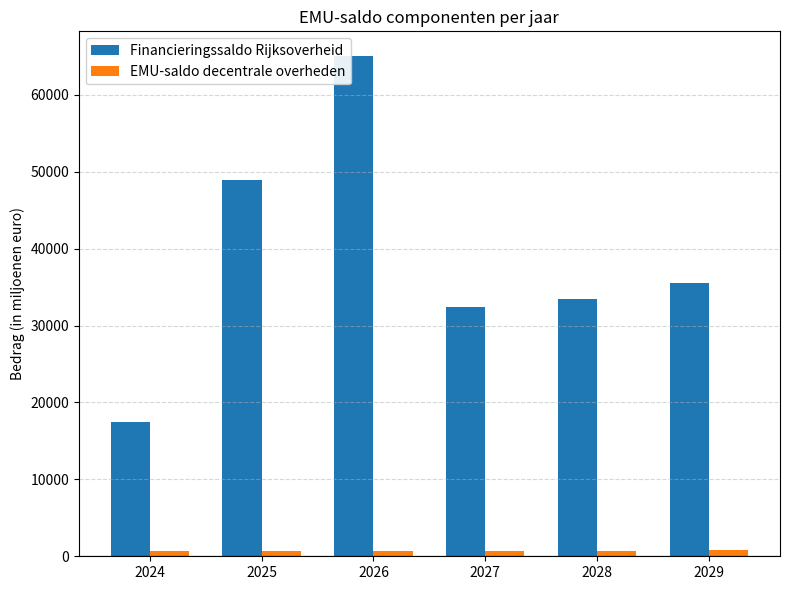

True or false: Financieringssaldo Rijksoverheid has a value of 17506.5 at 2024.

True